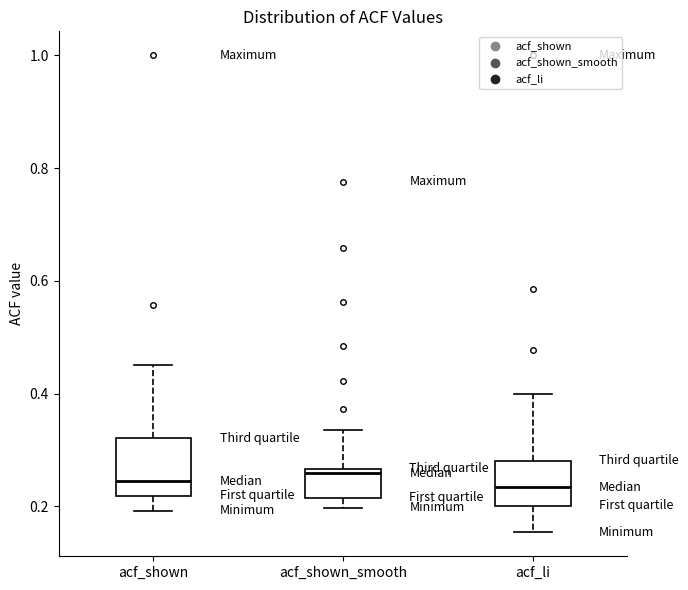

Where does the median line of the box for acf_shown sit on the y-axis? The values are not printed on the chart, so give them approximately, as read against the axis.

0.24